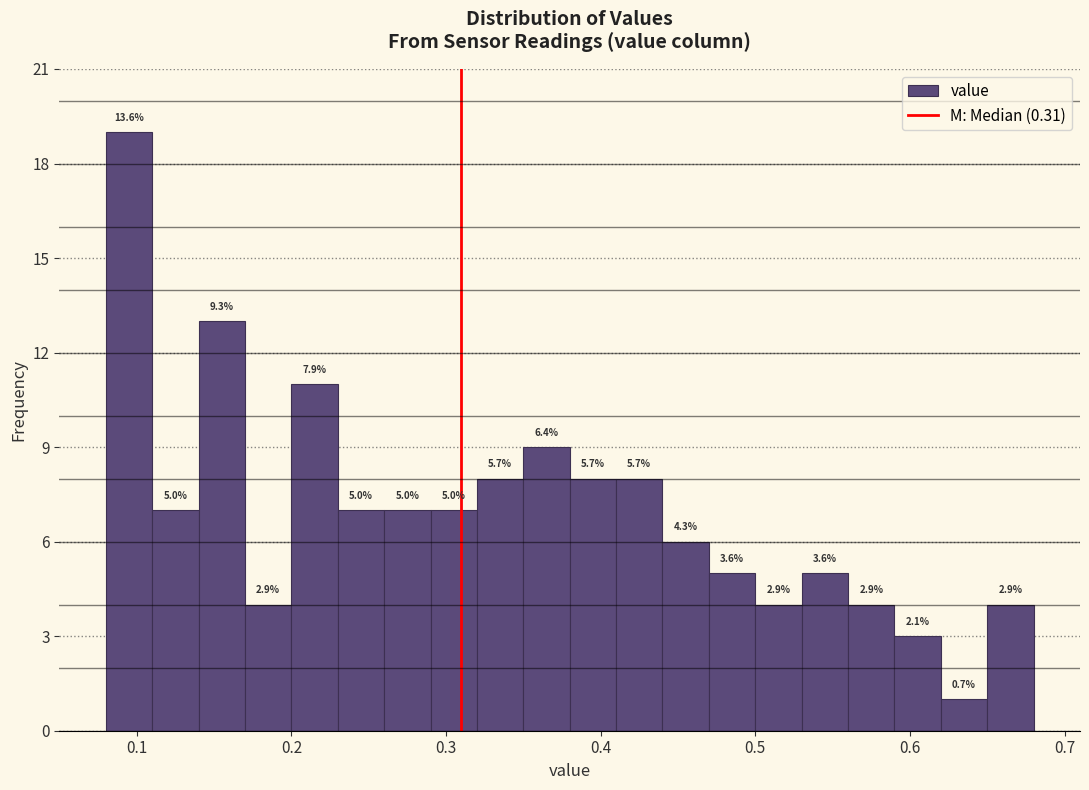

Around what value on the x-axis is the tallest bar? Give the approximate position of its centre, as read against the axis.

0.10